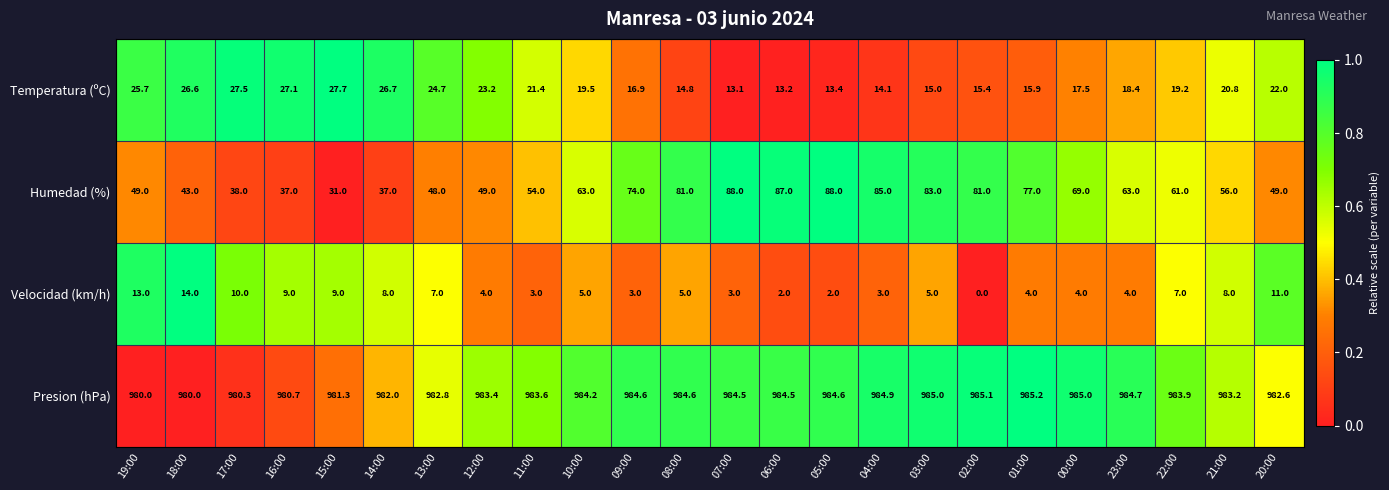

The value of Temperatura (ºC) at 13:00 is 24.7. True or false?

True